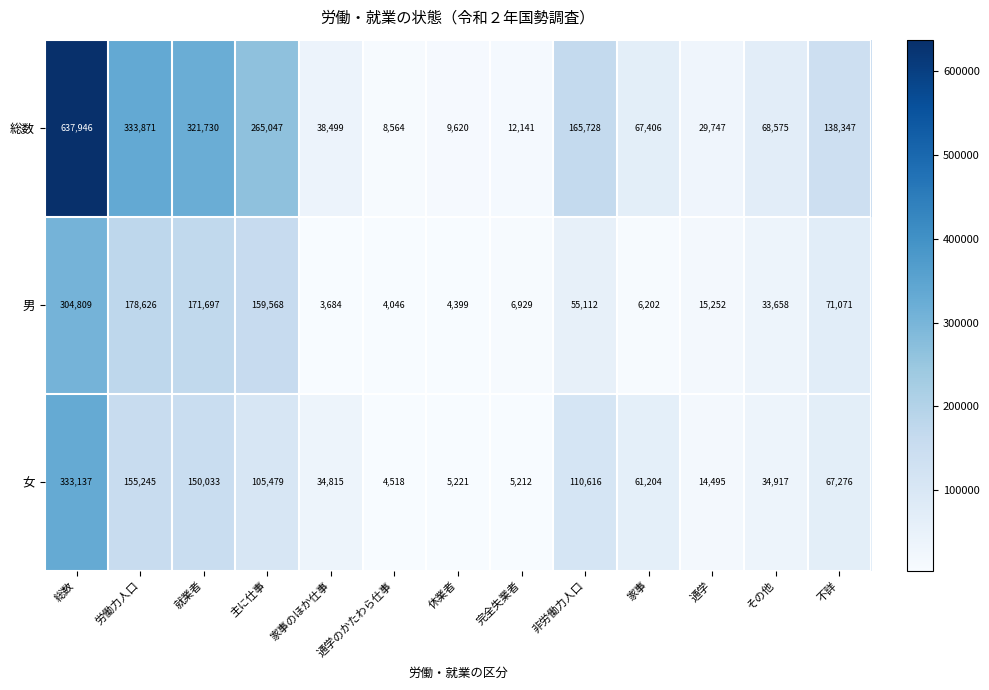

What value does the 女 series have at 休業者?

5221